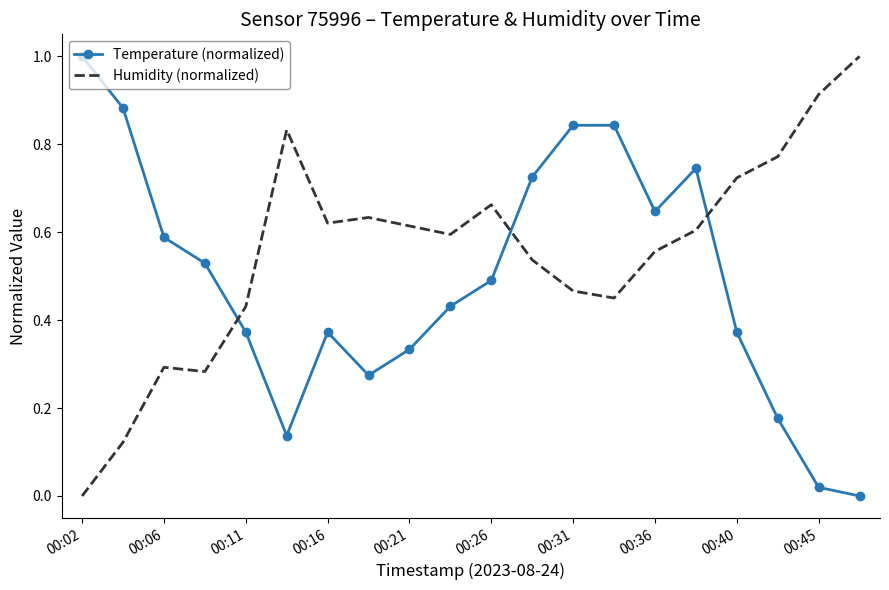

What is the difference between the maximum and minimum values in the Temperature (normalized) series?

1.0